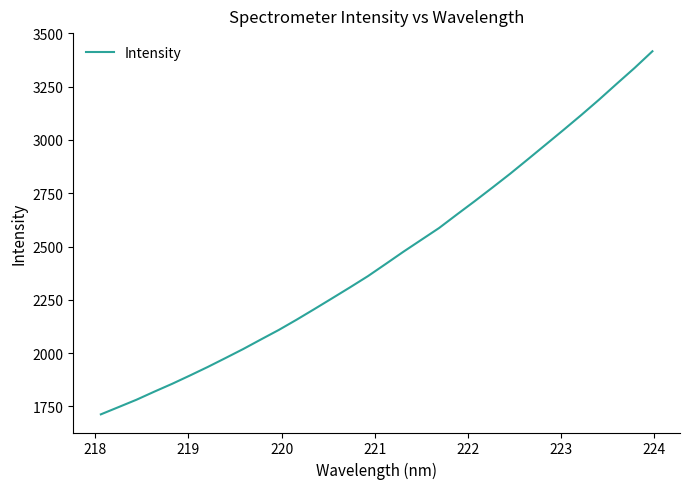

What is the greatest value displayed?

3415.6